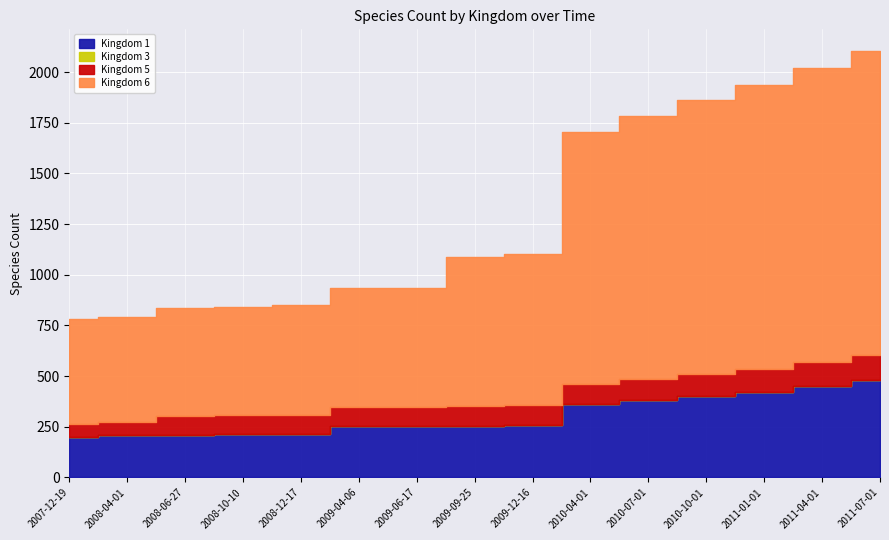

Is it true that Kingdom 6 equals 1242 at 2010-04-01?

True